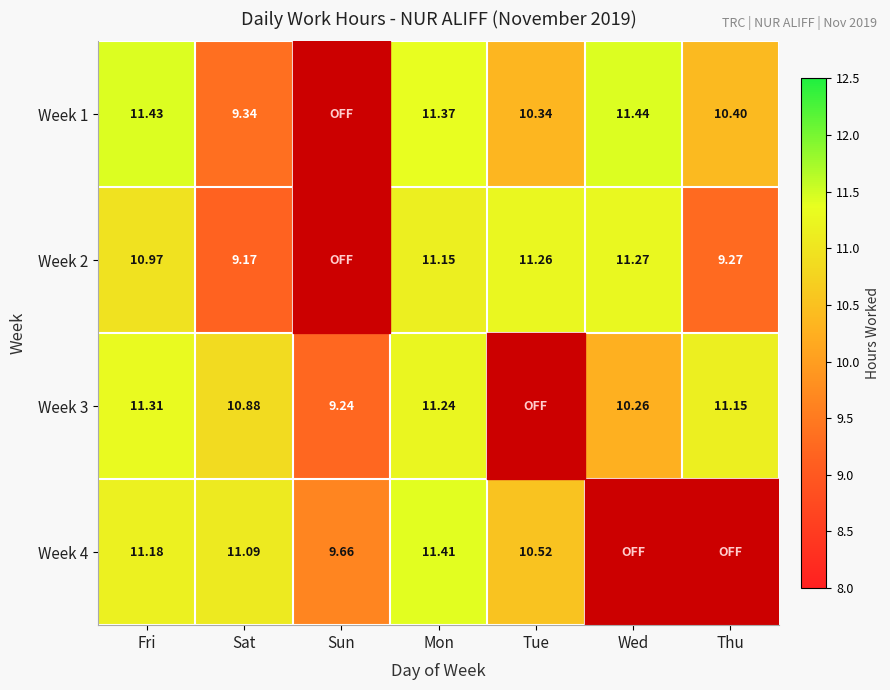

Is the value of Week 4 at Mon greater than the value of Week 3 at Mon?

Yes